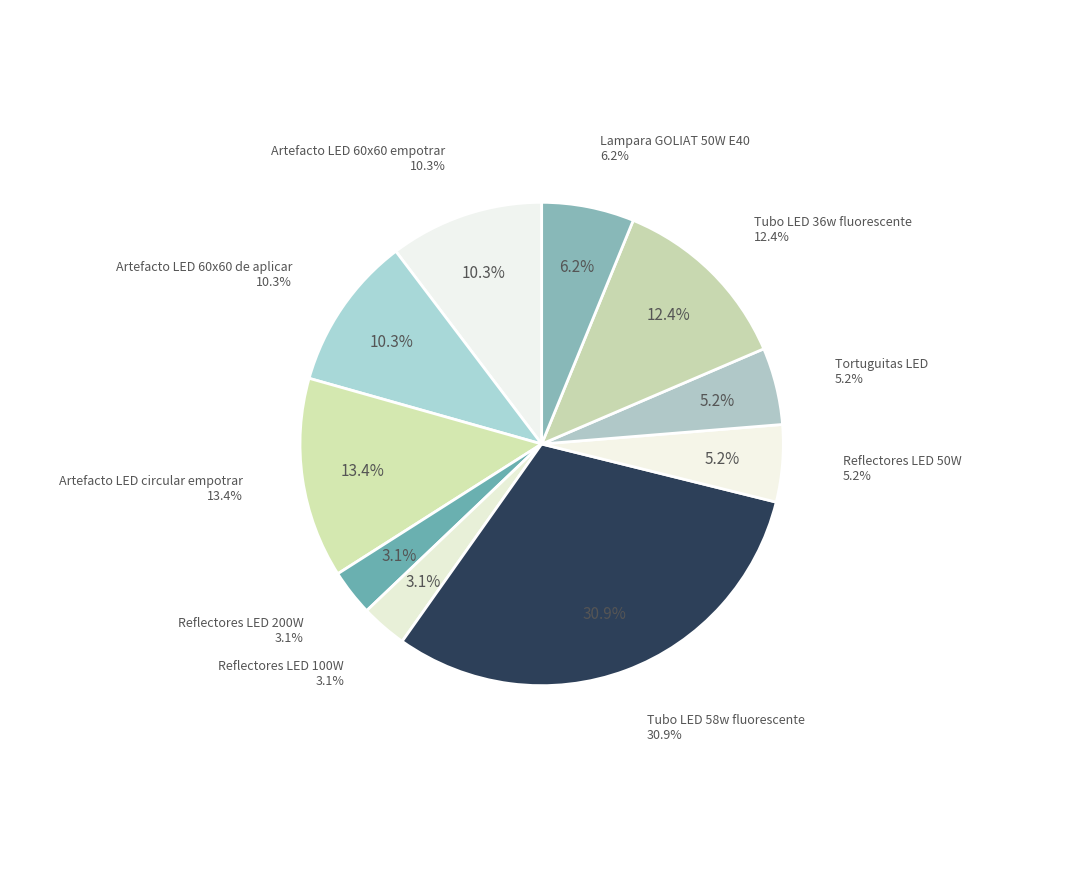

What portion of the pie excludes Lampara GOLIAT 50W E40?

93.8%